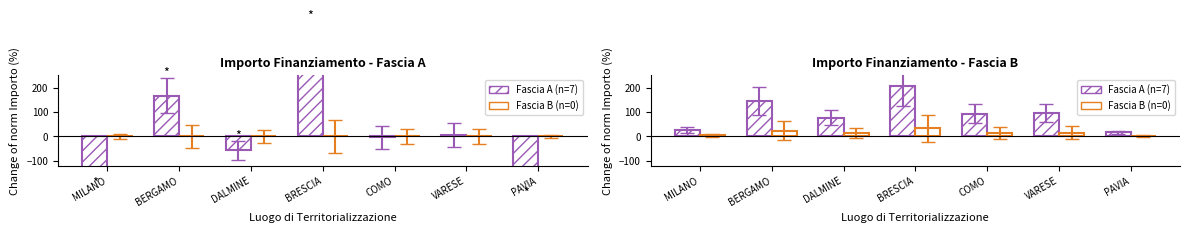

How many distinct data groups are displayed?

2